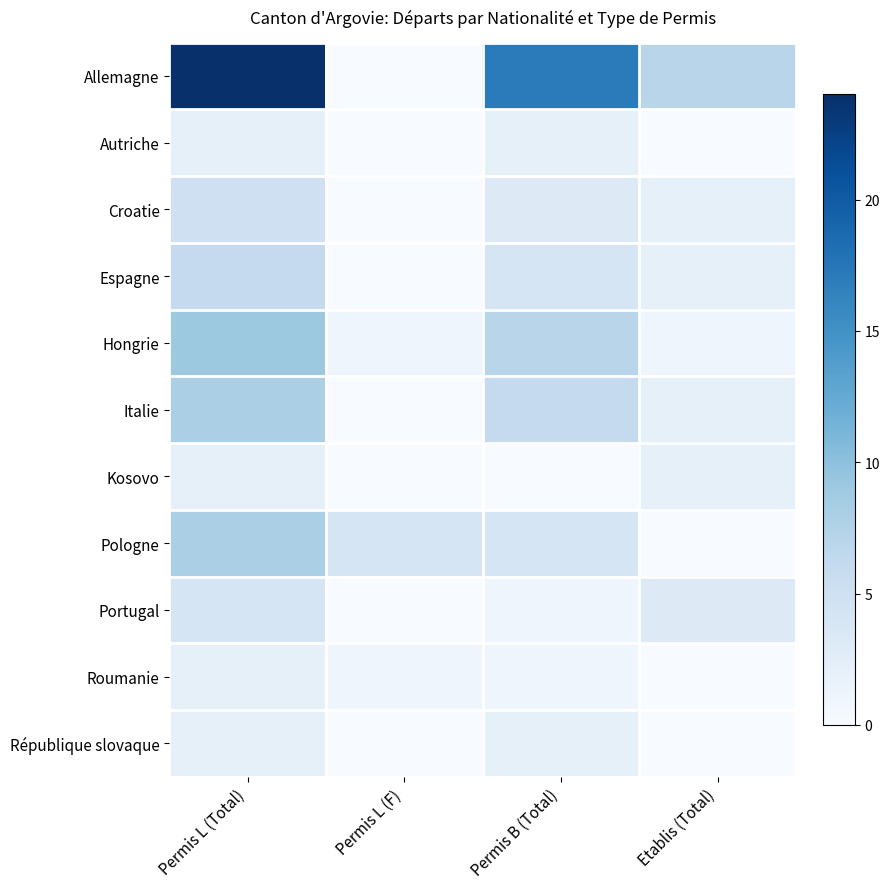

At Permis L (F), list the series in order from smallest to largest.

Allemagne, Autriche, Croatie, Espagne, Italie, Kosovo, Portugal, République slovaque, Hongrie, Roumanie, Pologne